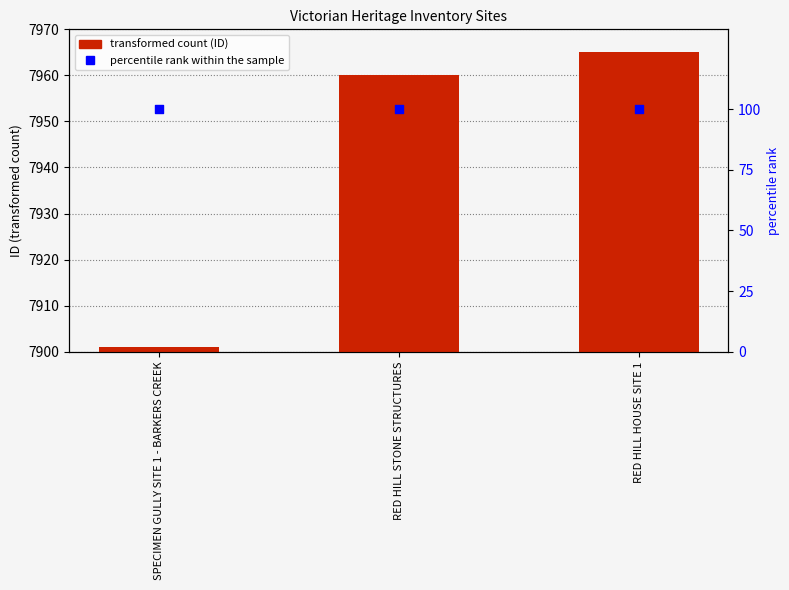

Which series reaches the maximum Y coordinate?

ID